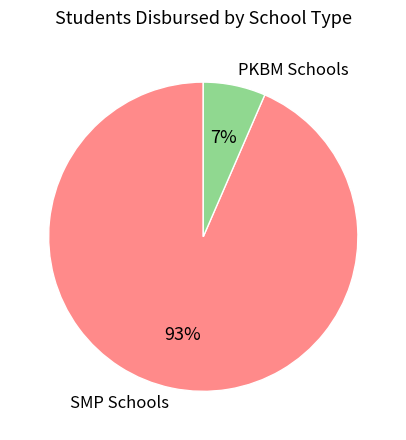

To the nearest percent, what is the average slice percentage?

50%